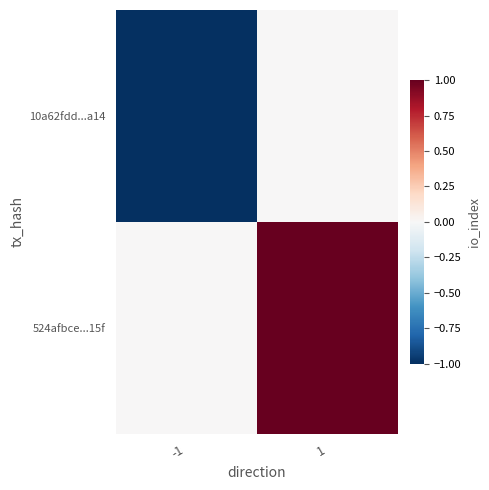

Reading left to right, what are all the values shown in this chart?

10a62fdd...a14: -1=-1	1=0
524afbce...15f: -1=0	1=1